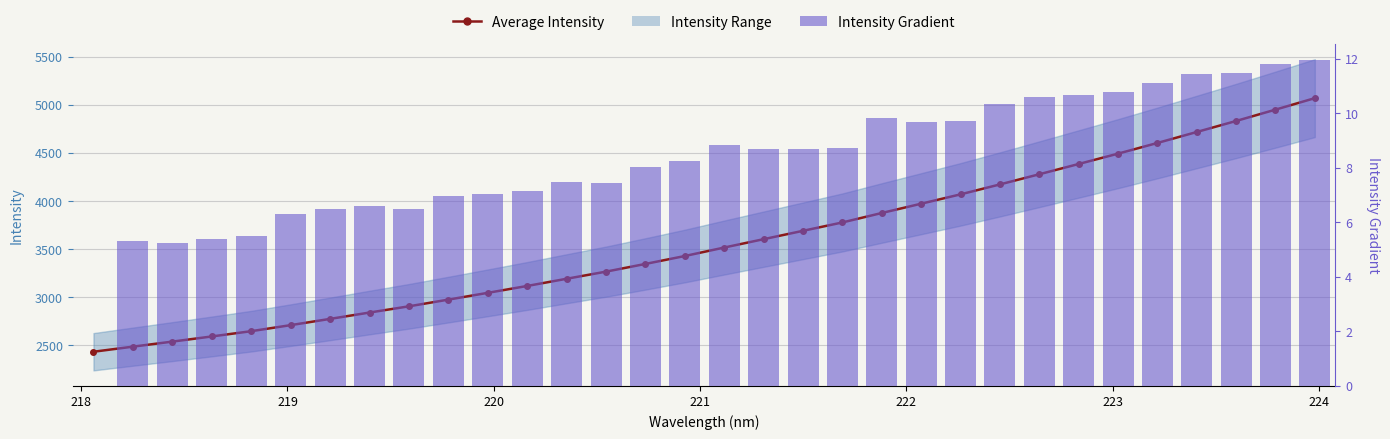

Is it true that Intensity Gradient equals 7.3 at 219?

False